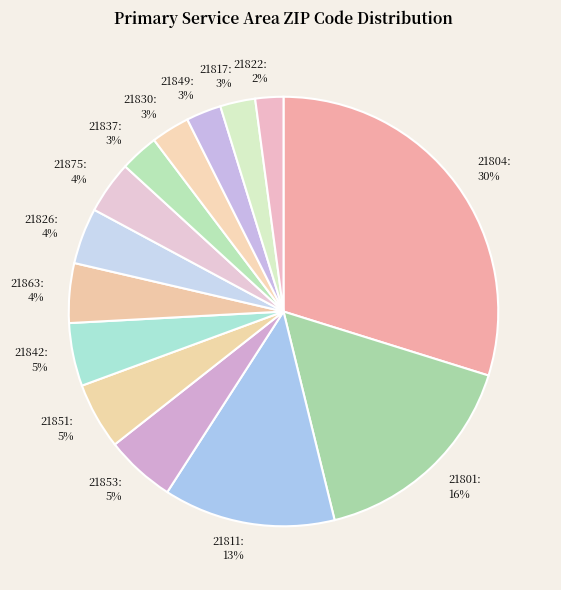

Is 21842 the majority of the pie?

No